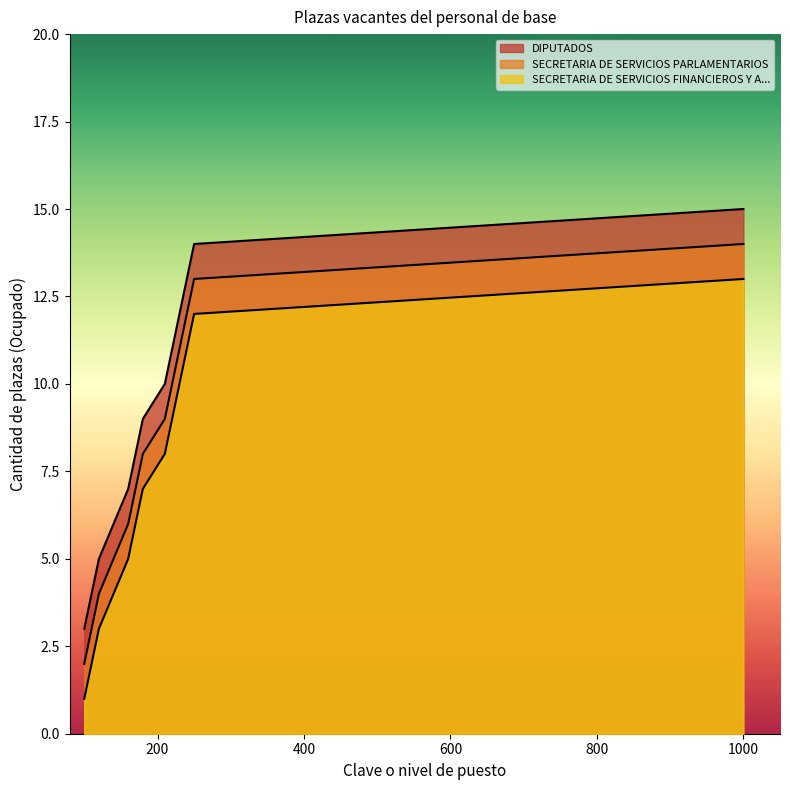

True or false: DIPUTADOS and SECRETARIA DE SERVICIOS FINANCIEROS Y A... cross at least once.

False